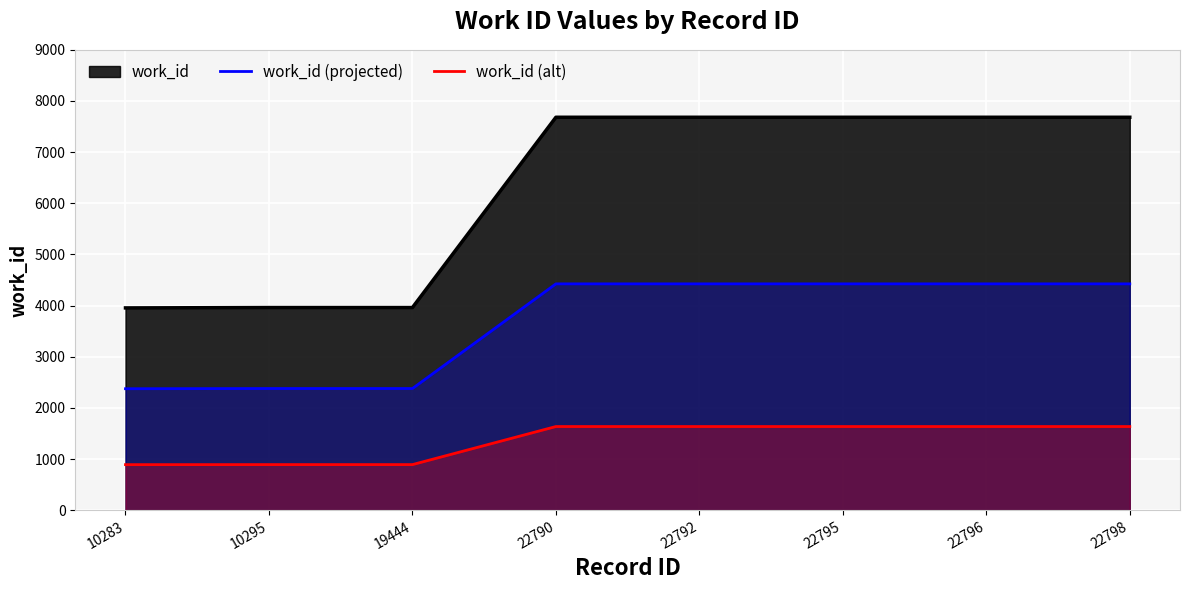

True or false: work_id (alt) has more than 1 points higher than both neighbors.

False